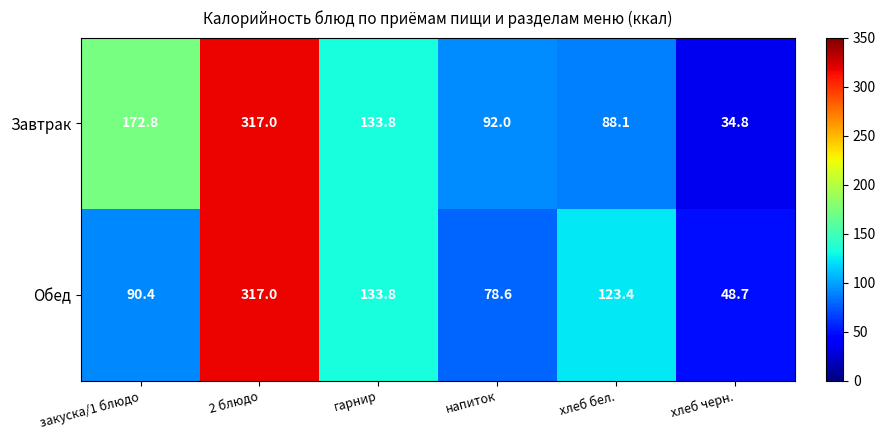

Reading left to right, list all the values displayed in this chart.

Завтрак: 172.8	317.0	133.8	92.0	88.1	34.8
Обед: 90.4	317.0	133.8	78.6	123.4	48.7